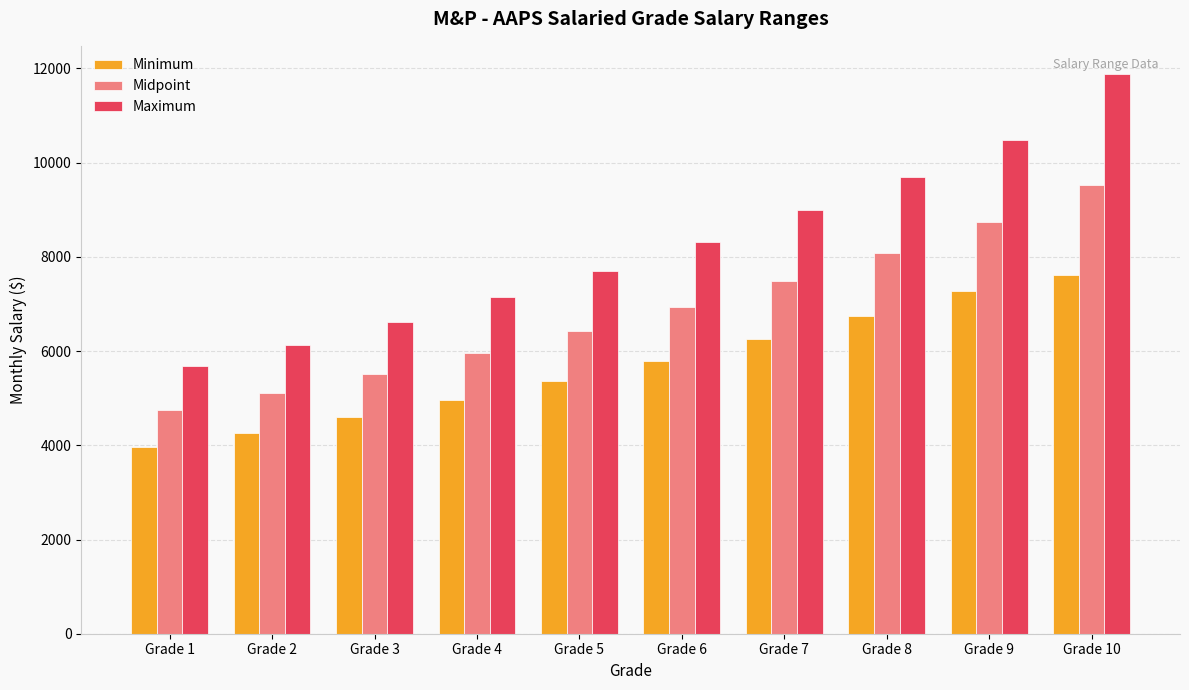

Between Grade 1 and Grade 5, which series saw the biggest shift?

Maximum